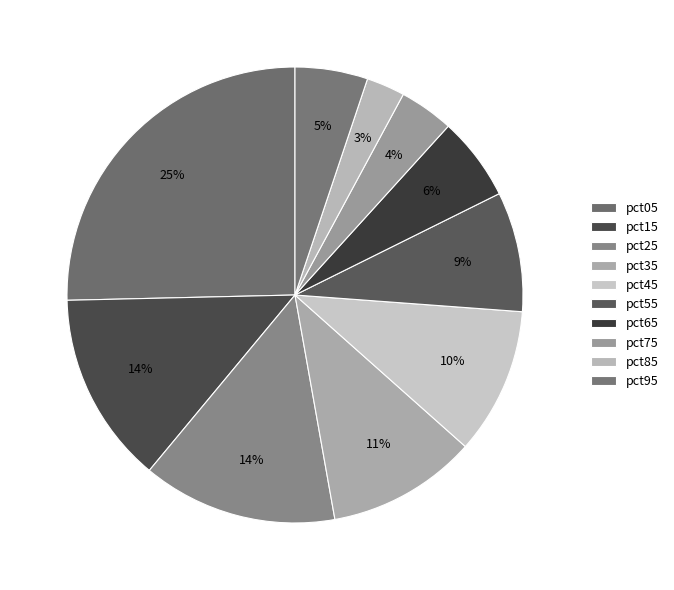

To the nearest percent, what is the difference between the pct55 and pct15 slice percentages?

5%